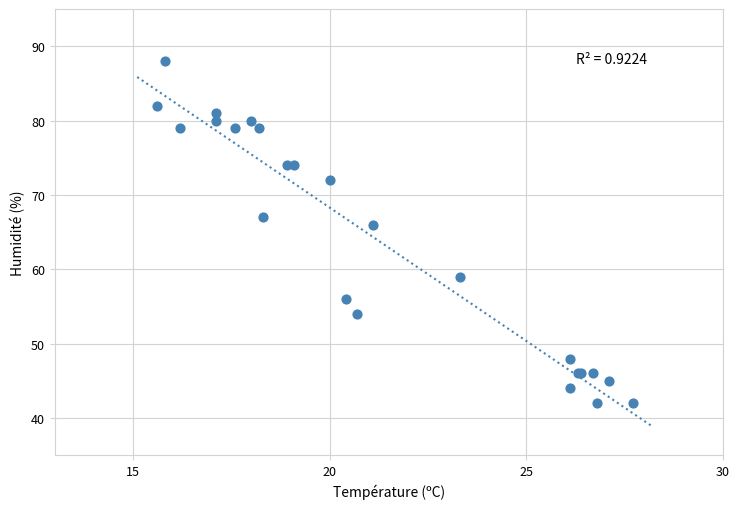

What Y value in the scatter plot is closest to 65?

66